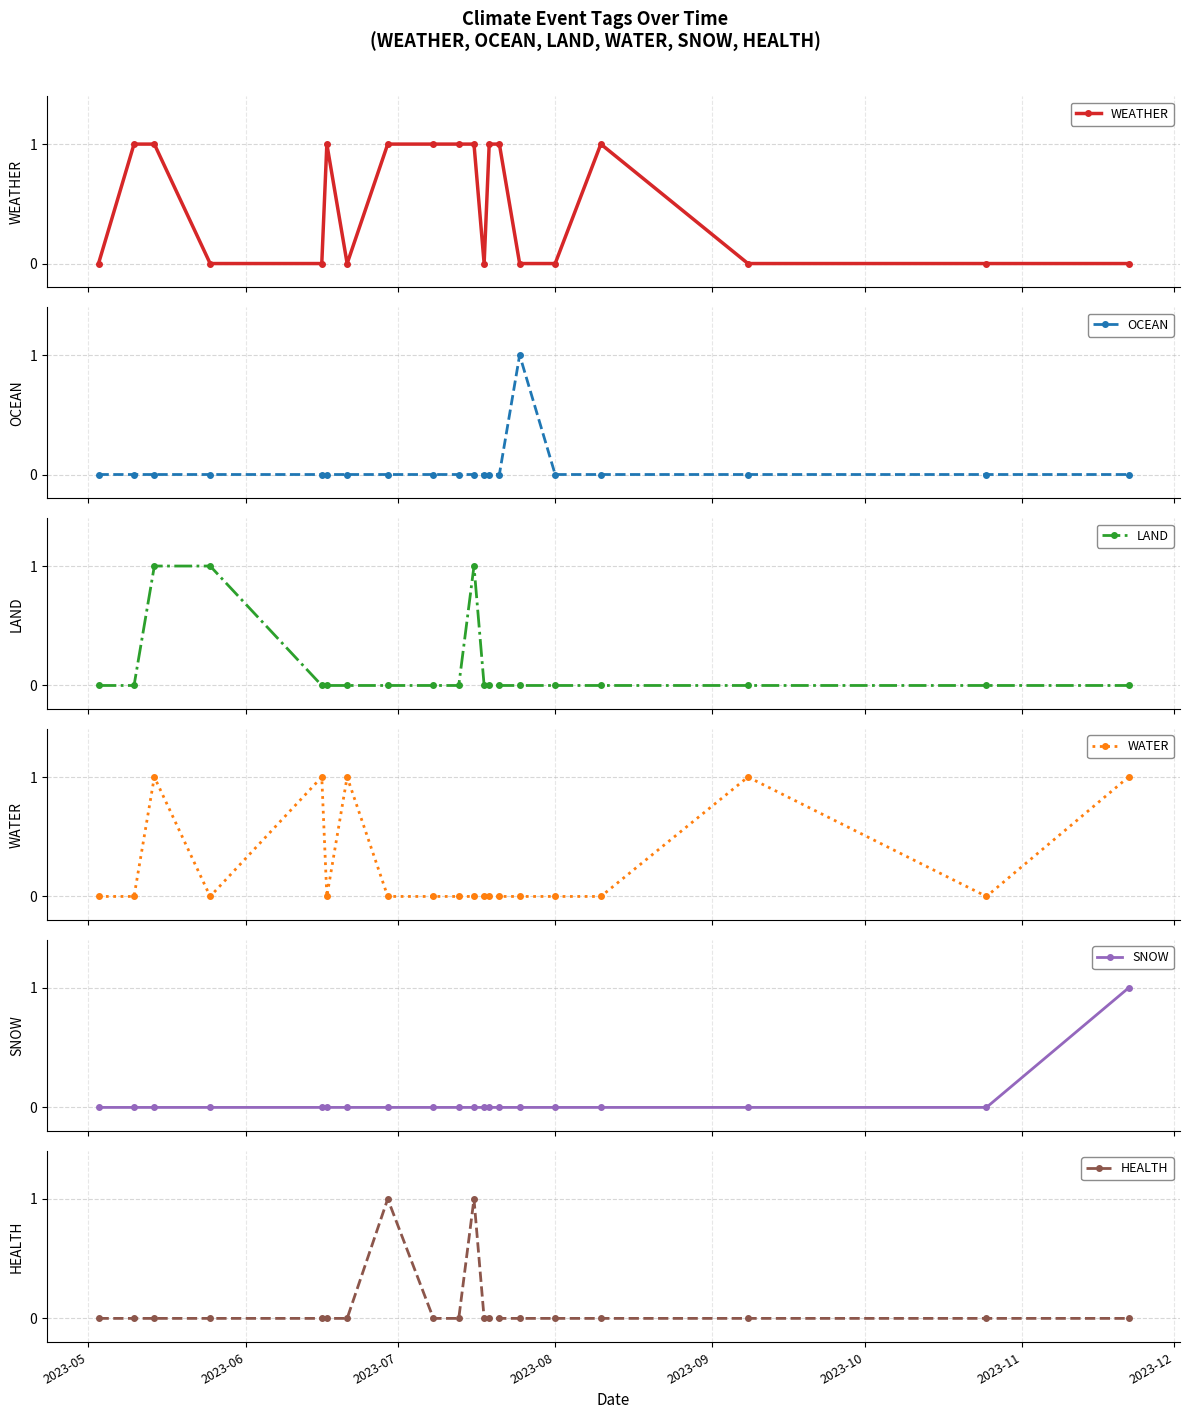

True or false: WATER has more than 2 points higher than both neighbors.

True